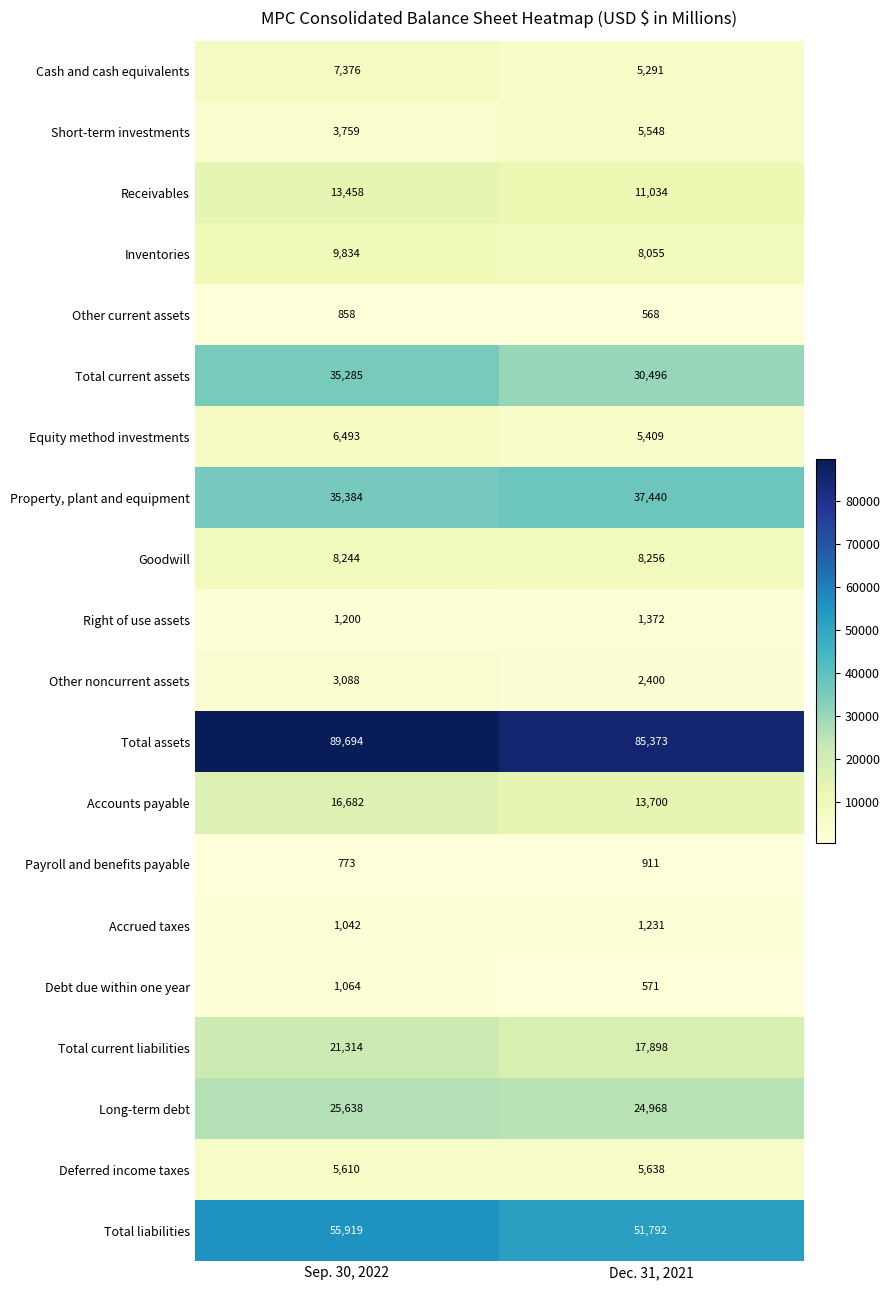

At which category is the sum across all series the highest?

Sep. 30, 2022